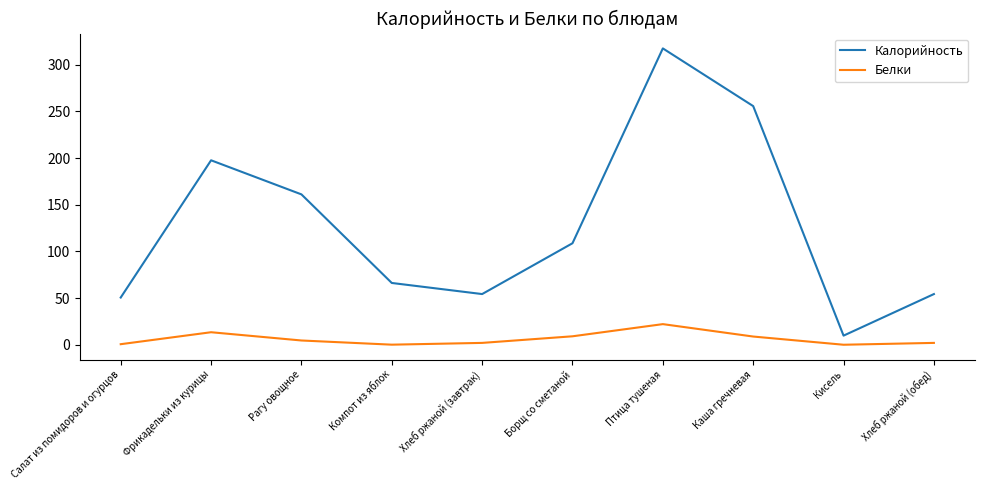

What are all the series names shown in the legend?

Калорийность, Белки